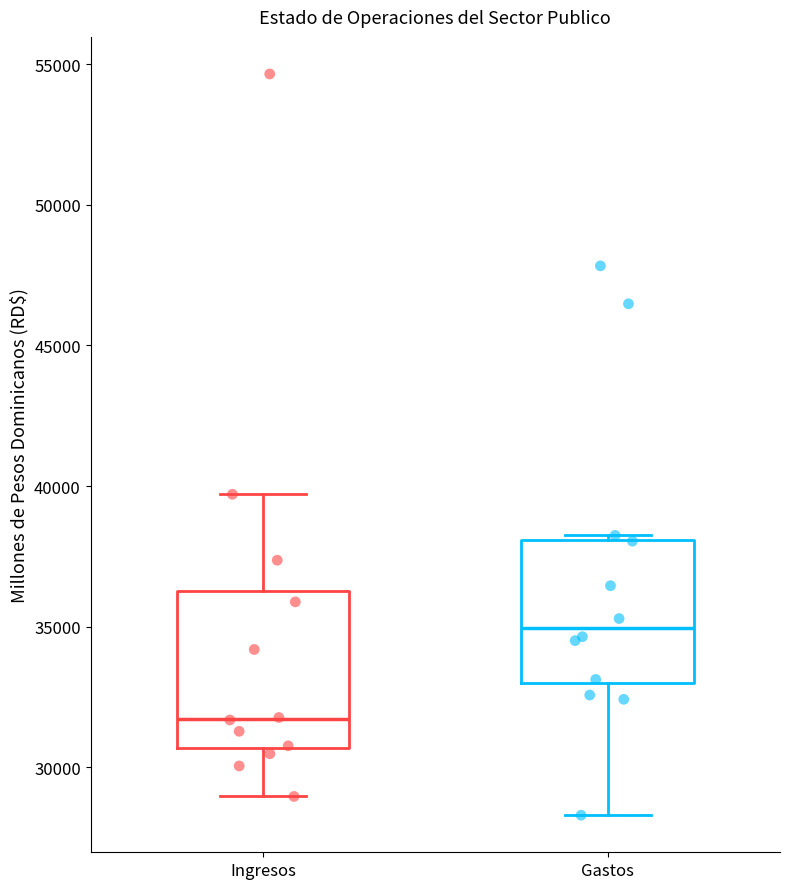

Which box's median line is the lowest?

Ingresos